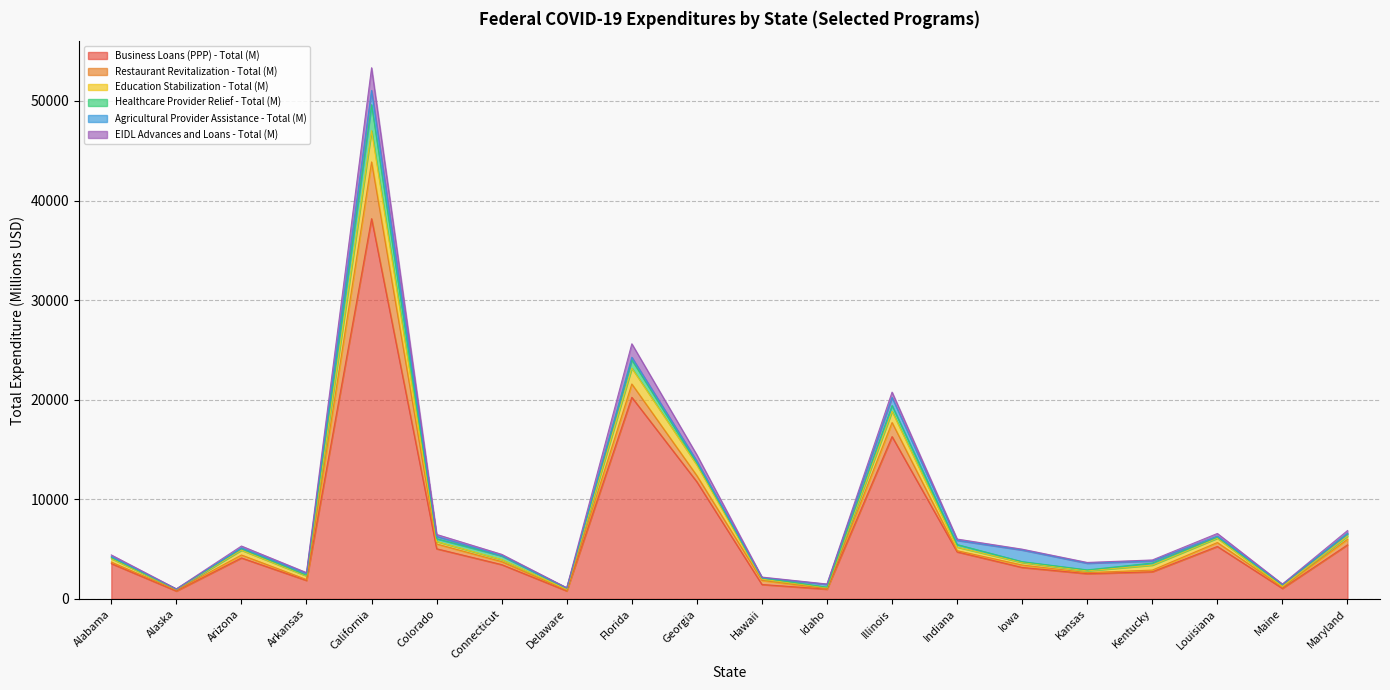

At which category is the sum across all series the highest?

California